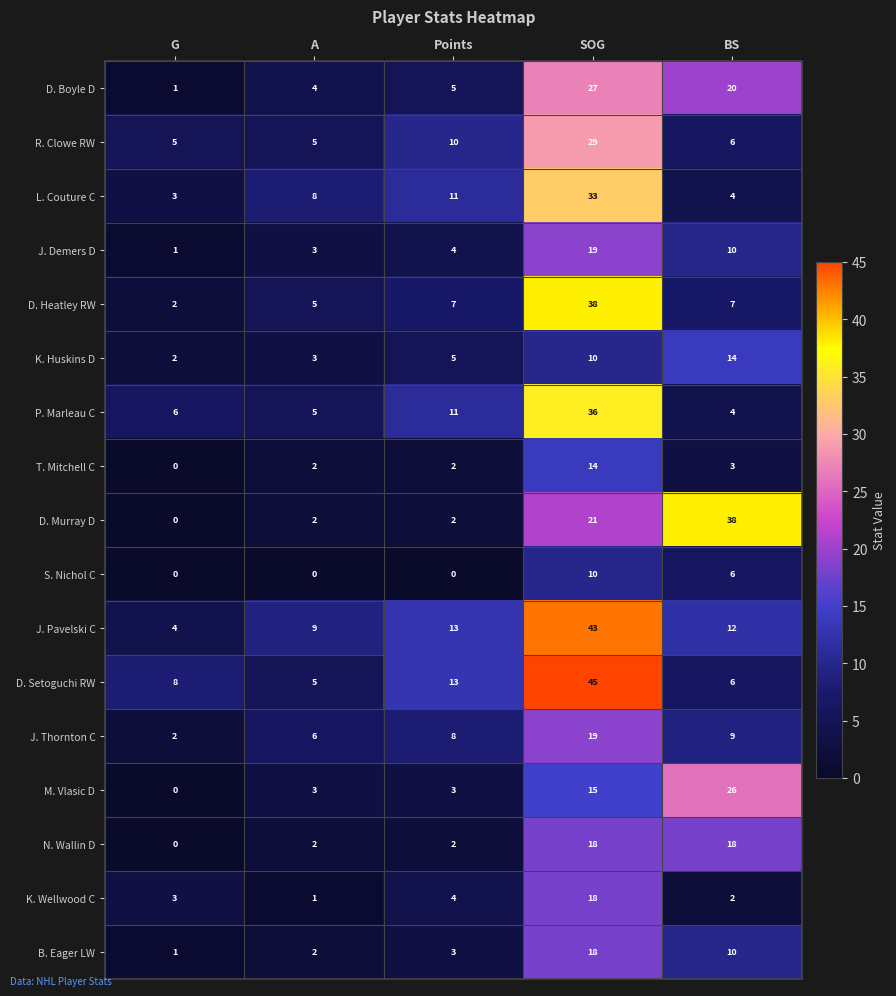

How many categories are shown in the chart?

5